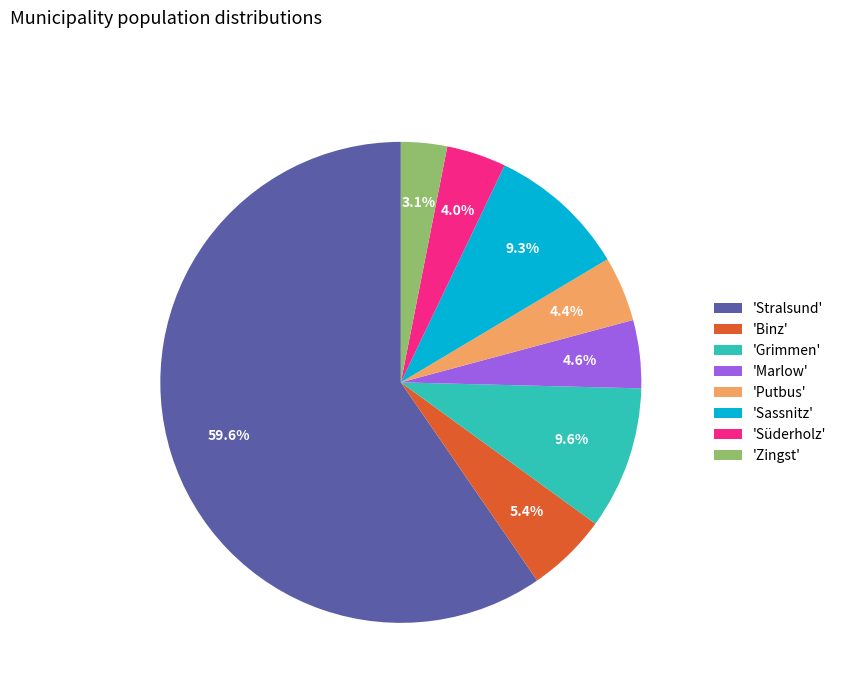

Is the sum of 'Sassnitz' and 'Binz' greater than half?

No